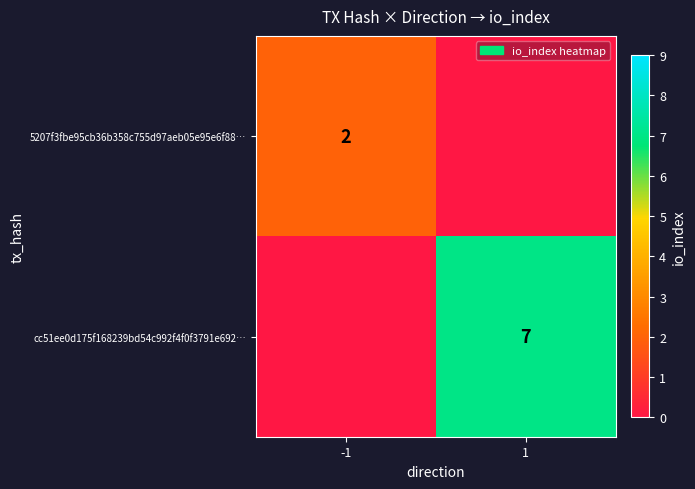

At how many categories does at least one series exceed 6?

1